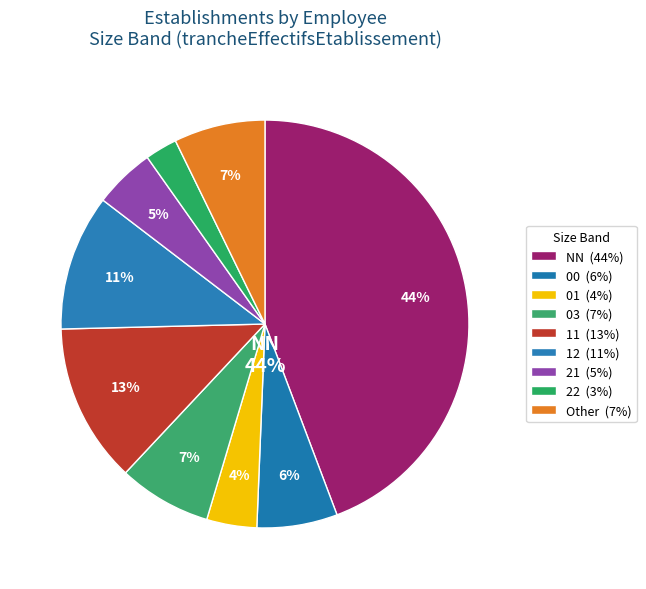

What is the largest slice in the pie chart?

NN